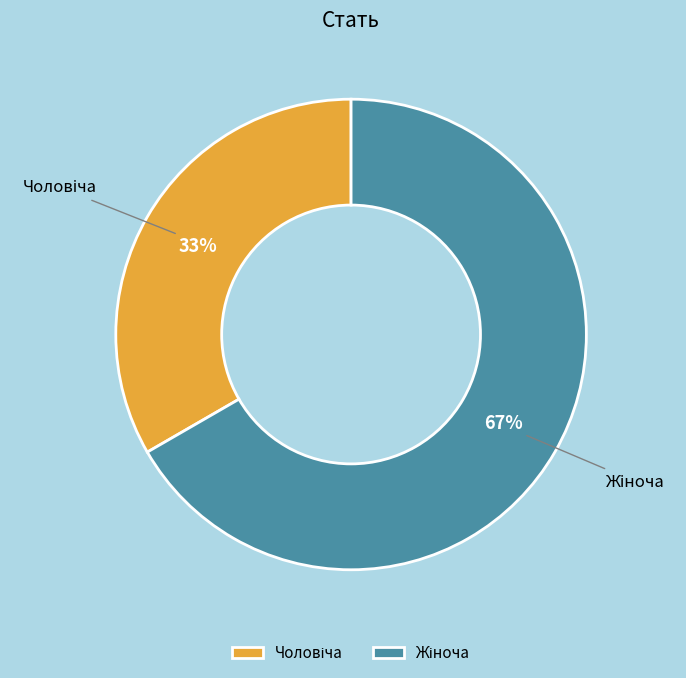

Is there any slice that represents more than half of the pie?

Yes